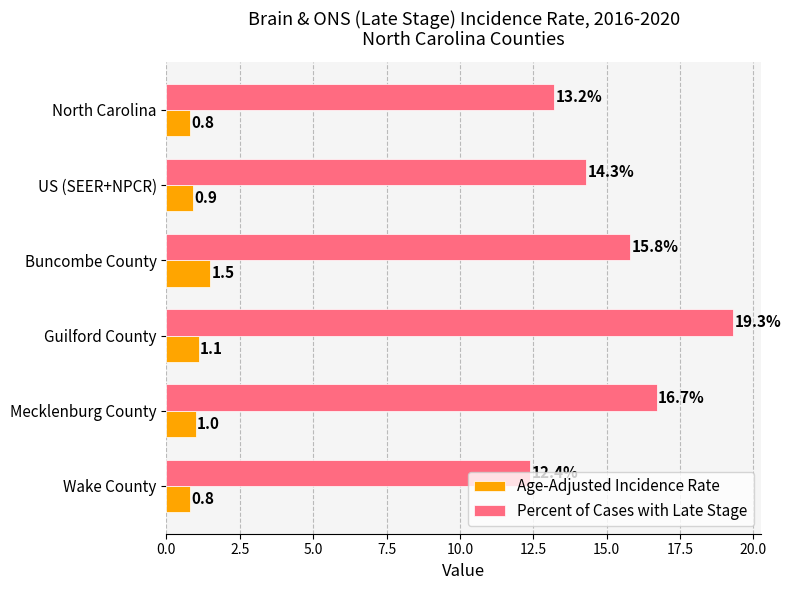

What is the spread (max minus min) of values at Guilford County?

18.2